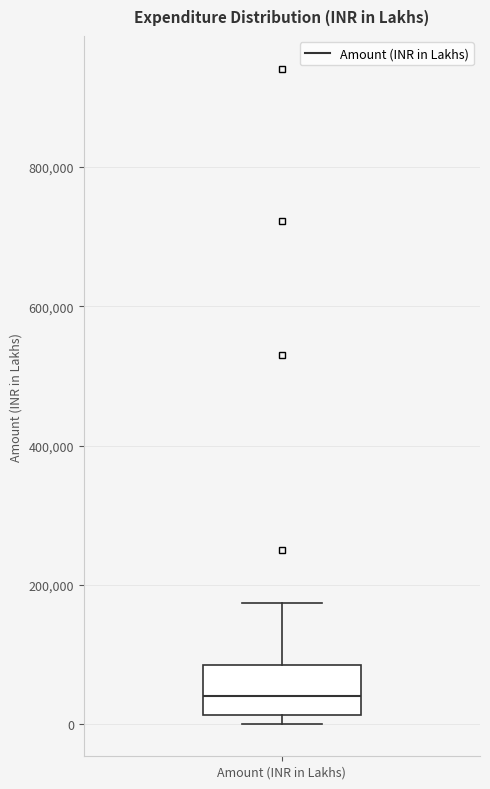

Transcribe this box plot: give where the median line is, the range the box spans, and where the two whiskers end, as read against the y-axis. The values are not printed on the chart, so give them approximately, as read against the axis.

median 40000, box 20000 to 80000, whiskers 0 to 180000